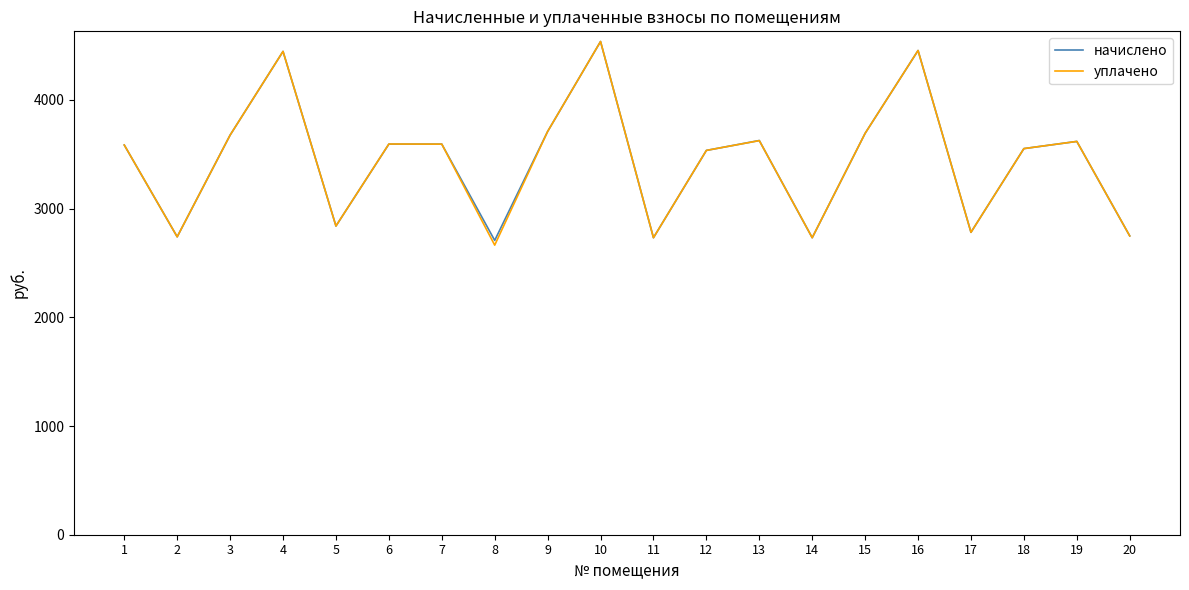

At which category is the sum across all series the highest?

10